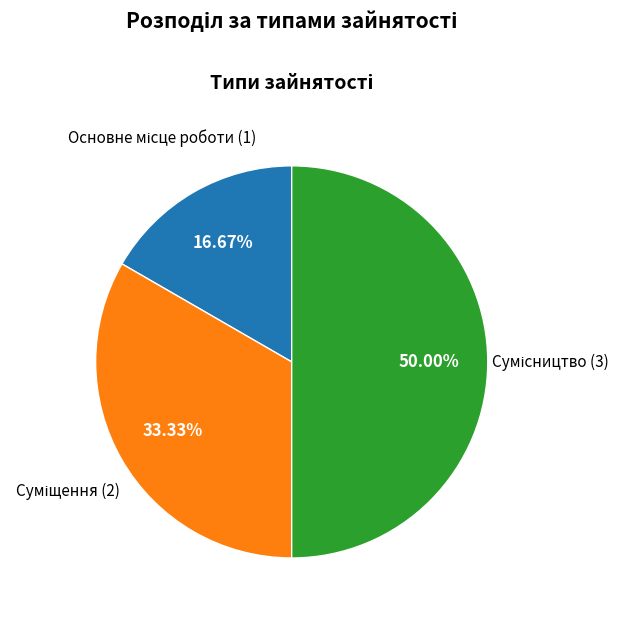

The Суміщення slice represents 33% of the pie. True or false?

True